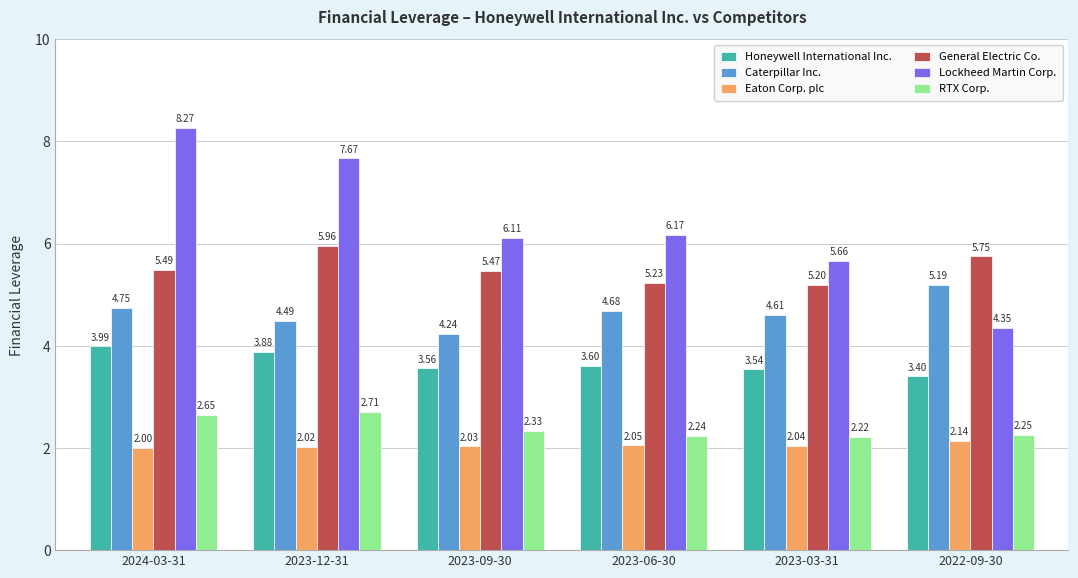

At which label is General Electric Co. closest to 5?

2023-03-31